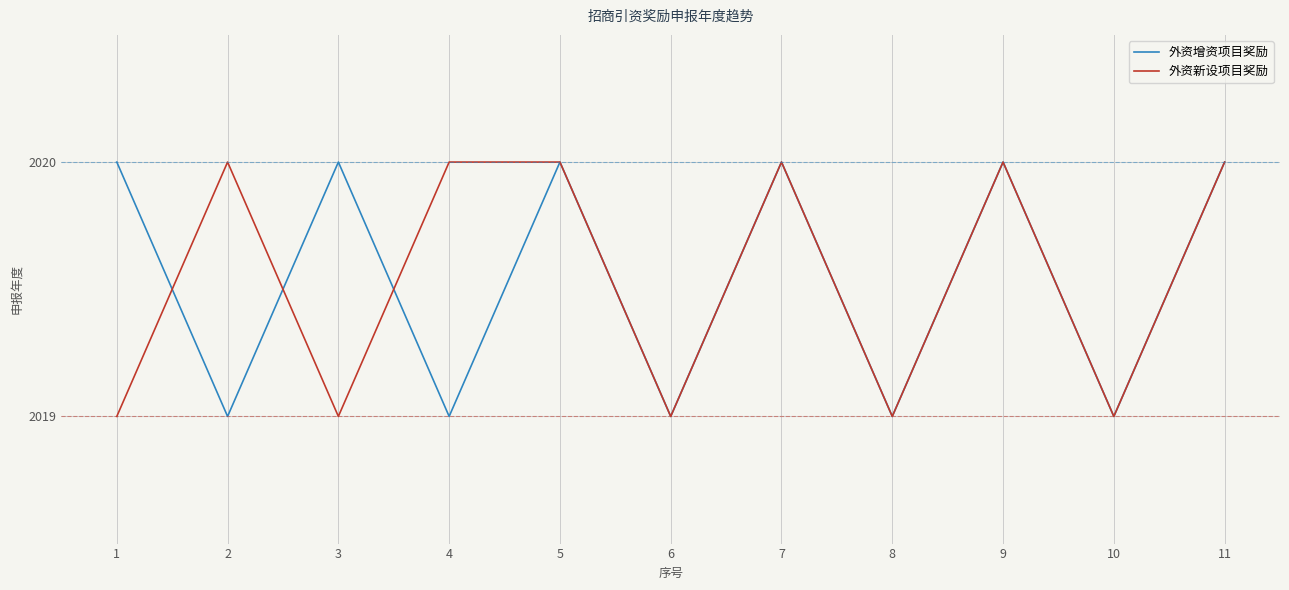

Between 2 and 9, which series saw the biggest shift?

外资增资项目奖励